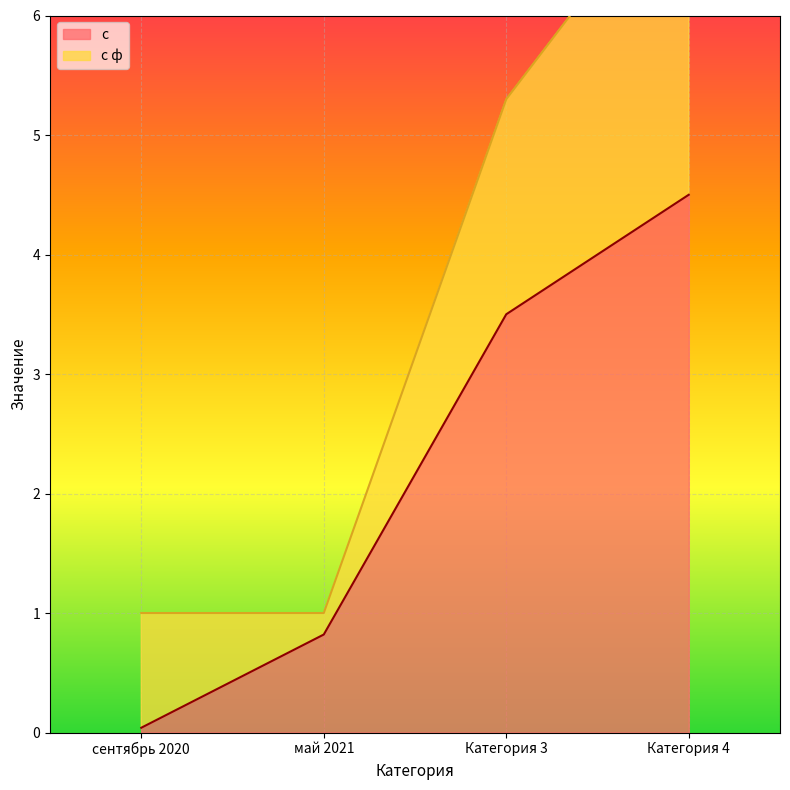

What is the difference between the second highest and second lowest values?

2.7